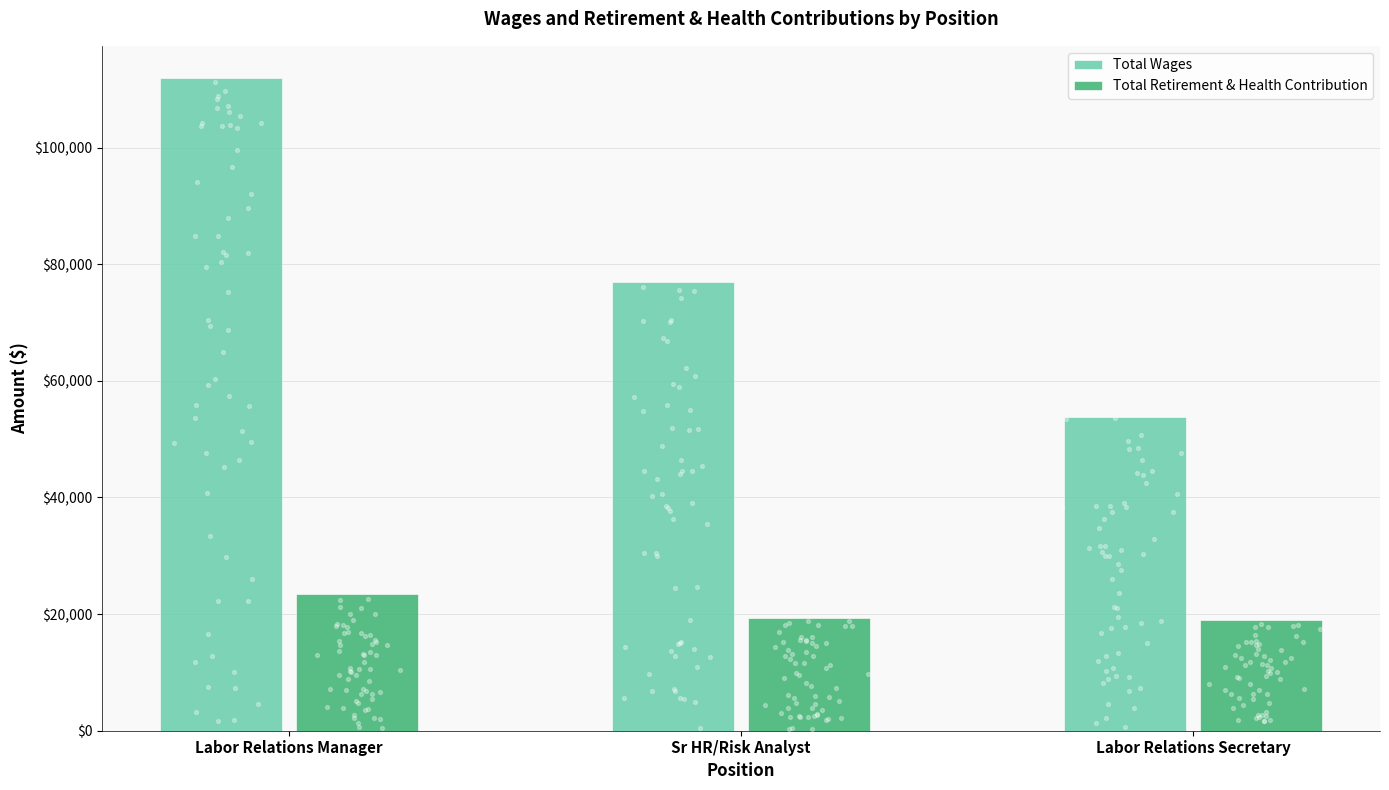

Which series reaches the maximum Y coordinate?

Total Wages